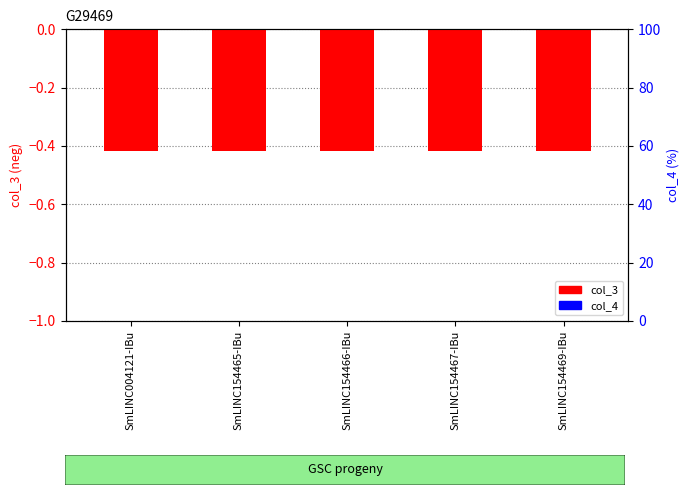

Rank the series at SmLINC154466-IBu from lowest to highest value.

col_3, col_4